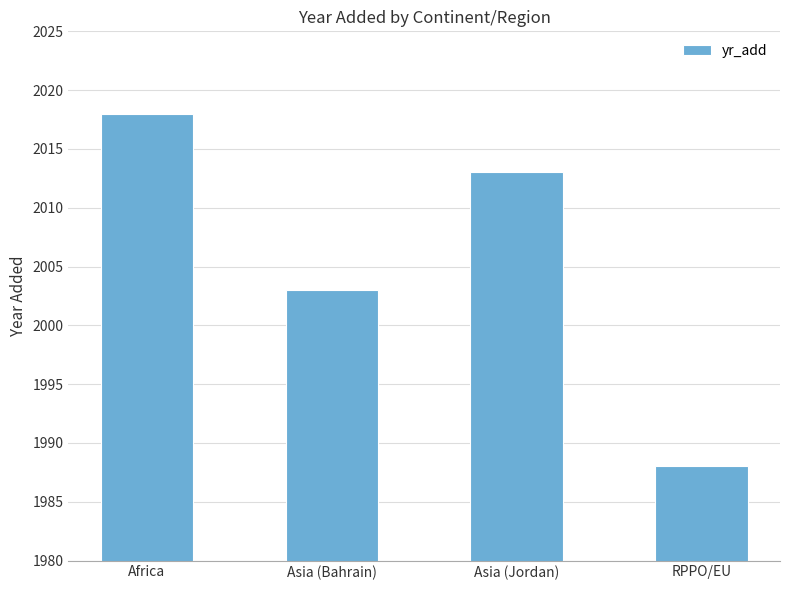

How many values are below 2013?

2